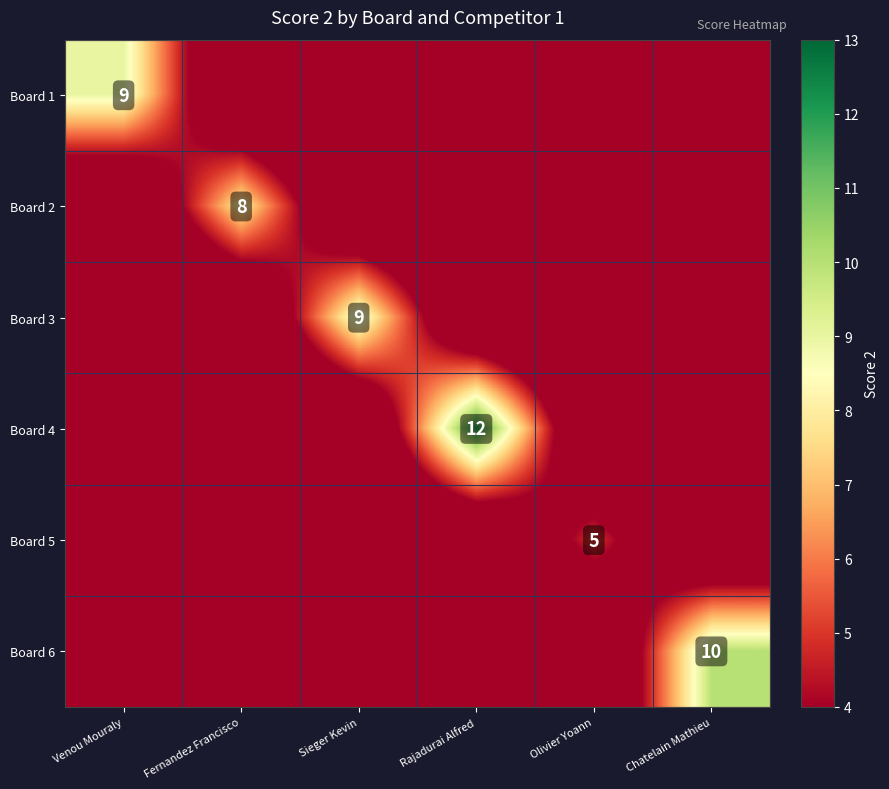

The Board 3 series shows 9 at Sieger Kevin. True or false?

True